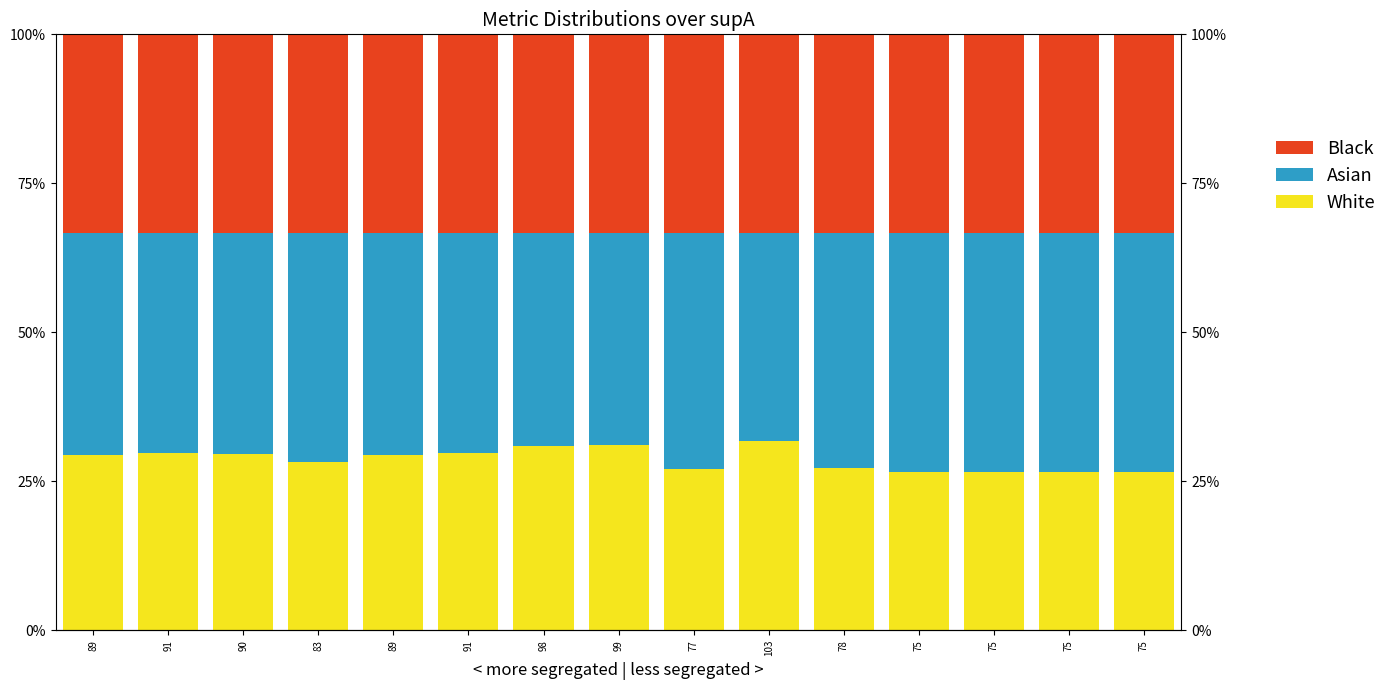

The Asian series shows 0.7 at 89. True or false?

False